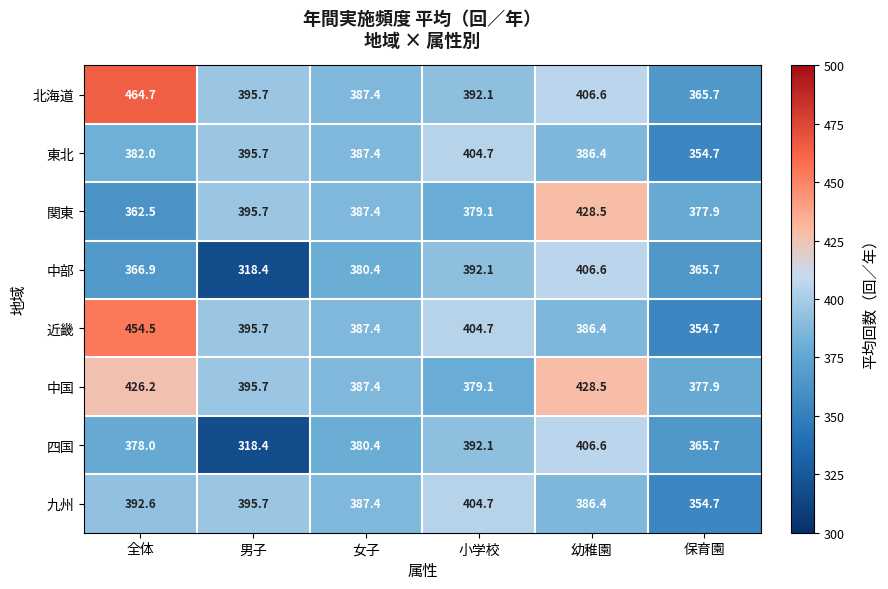

What is the difference between the maximum and minimum values in the 東北 series?

50.0